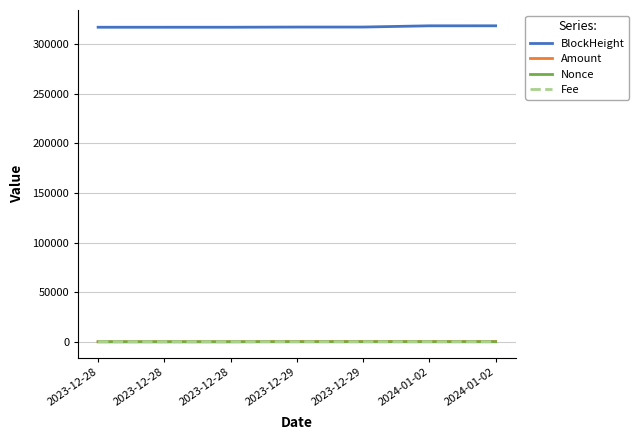

How many lines are shown in the chart?

4